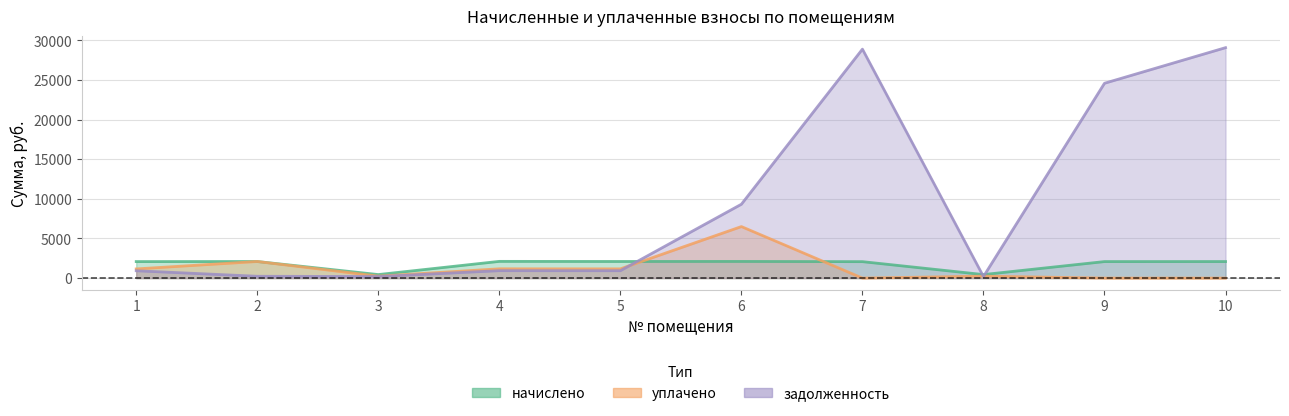

Does the chart display data point markers on the line(s)?

No